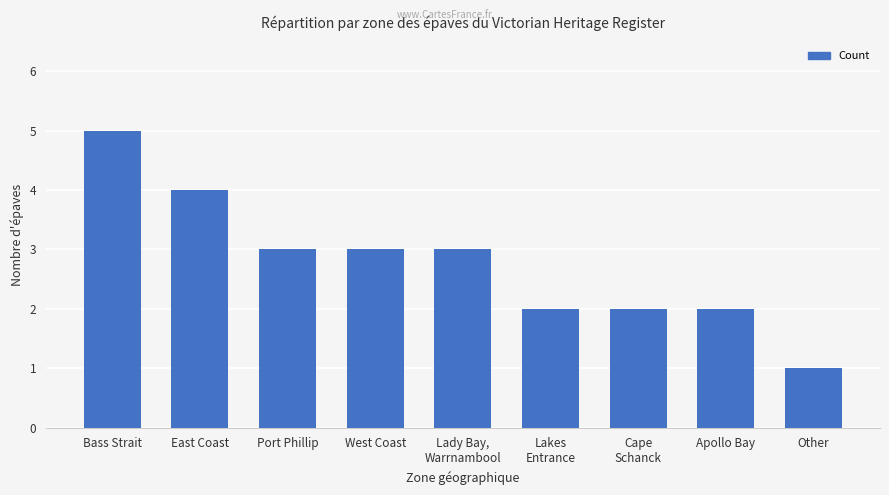

What is the difference between the values at East Coast and Lakes
Entrance?

2